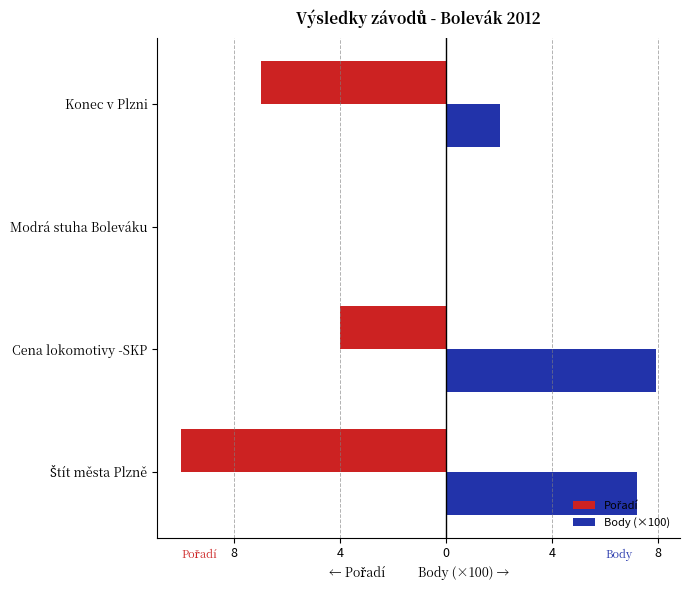

How many values in the Body (×100) series are below 7?

2